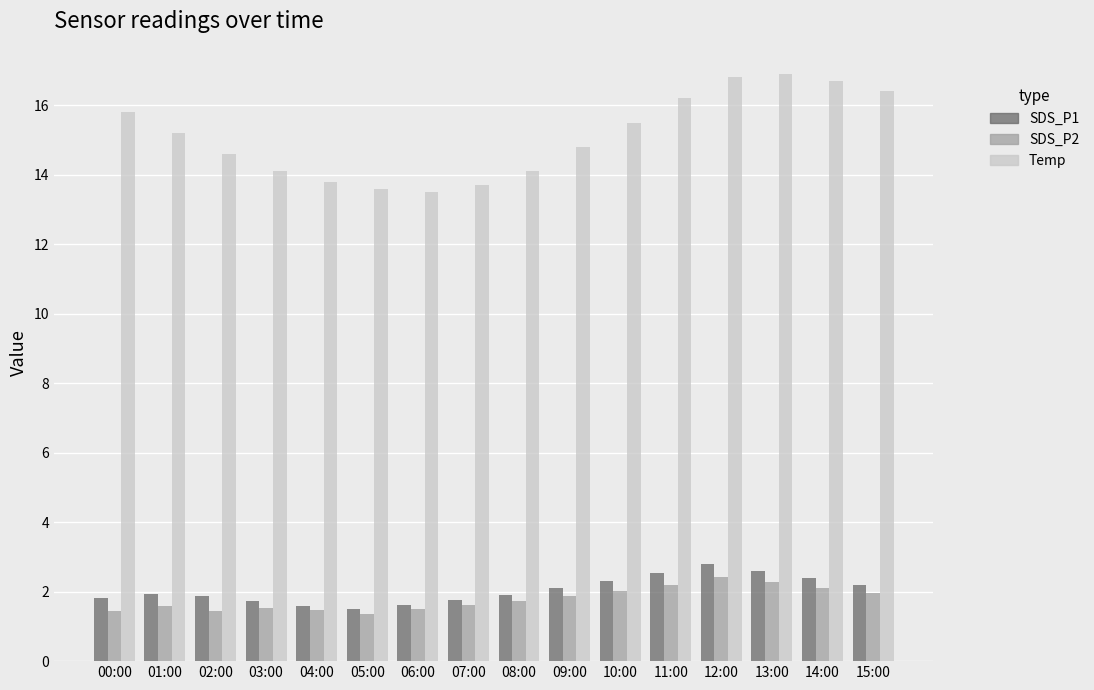

What is the maximum value for SDS_P2?

2.4